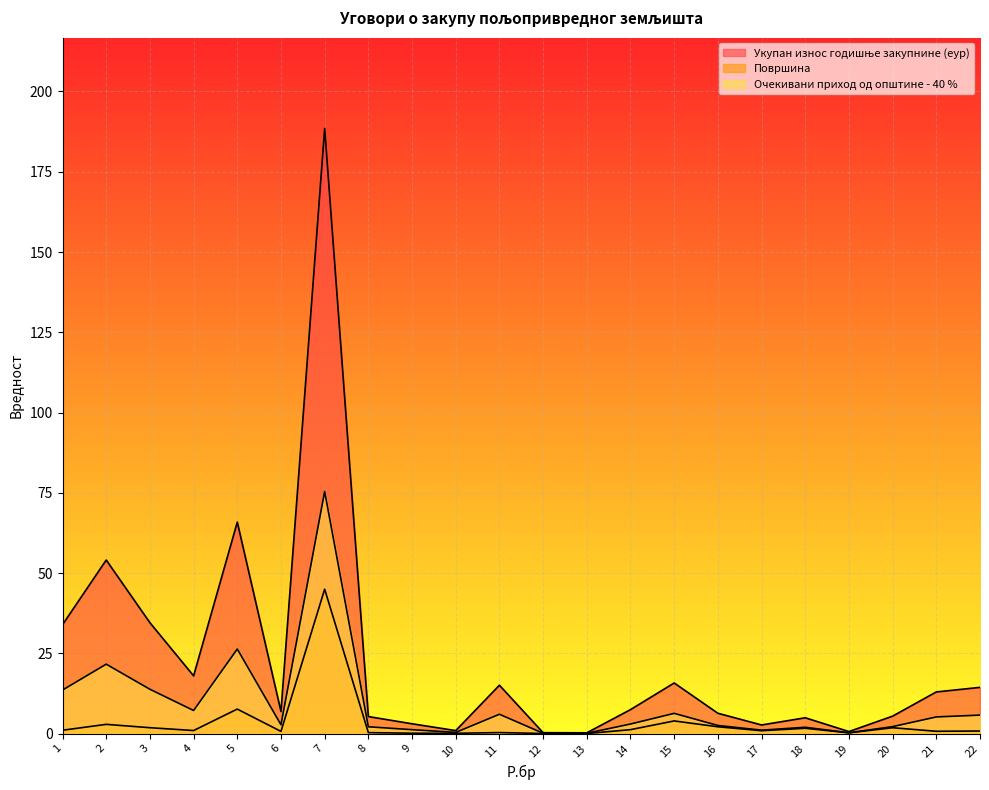

True or false: Површина has more than 1 points higher than both neighbors.

True